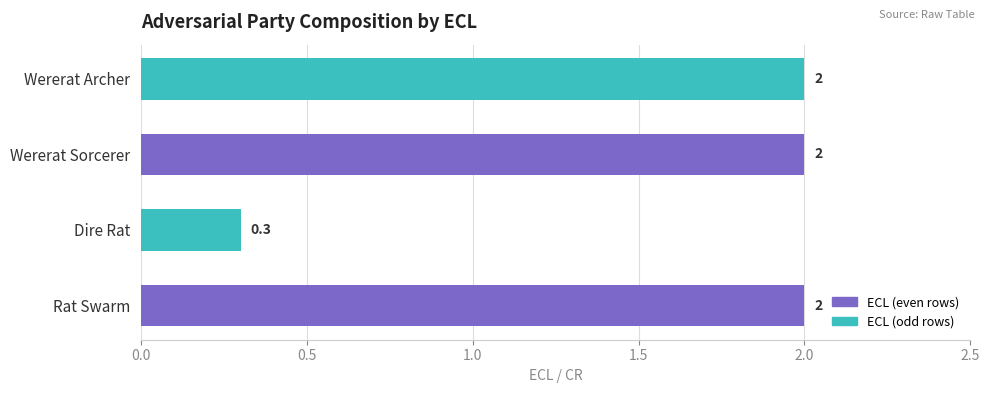

How many values are between 2 and 3?

3